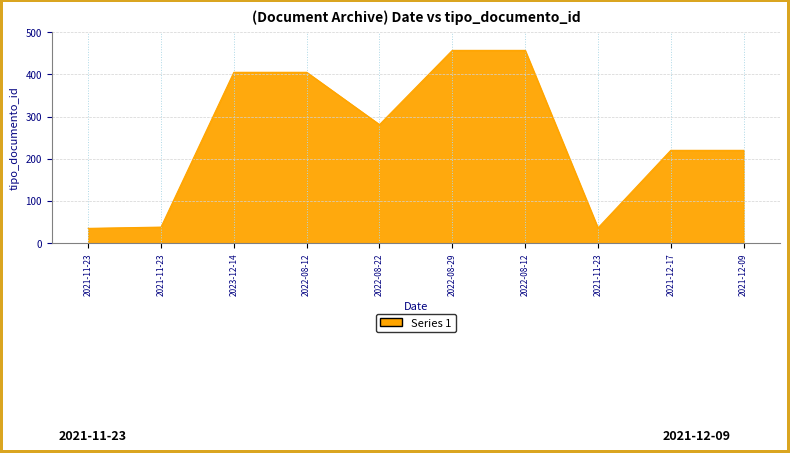

Which has a higher value, 2021-11-23 or 2023-12-14?

2023-12-14